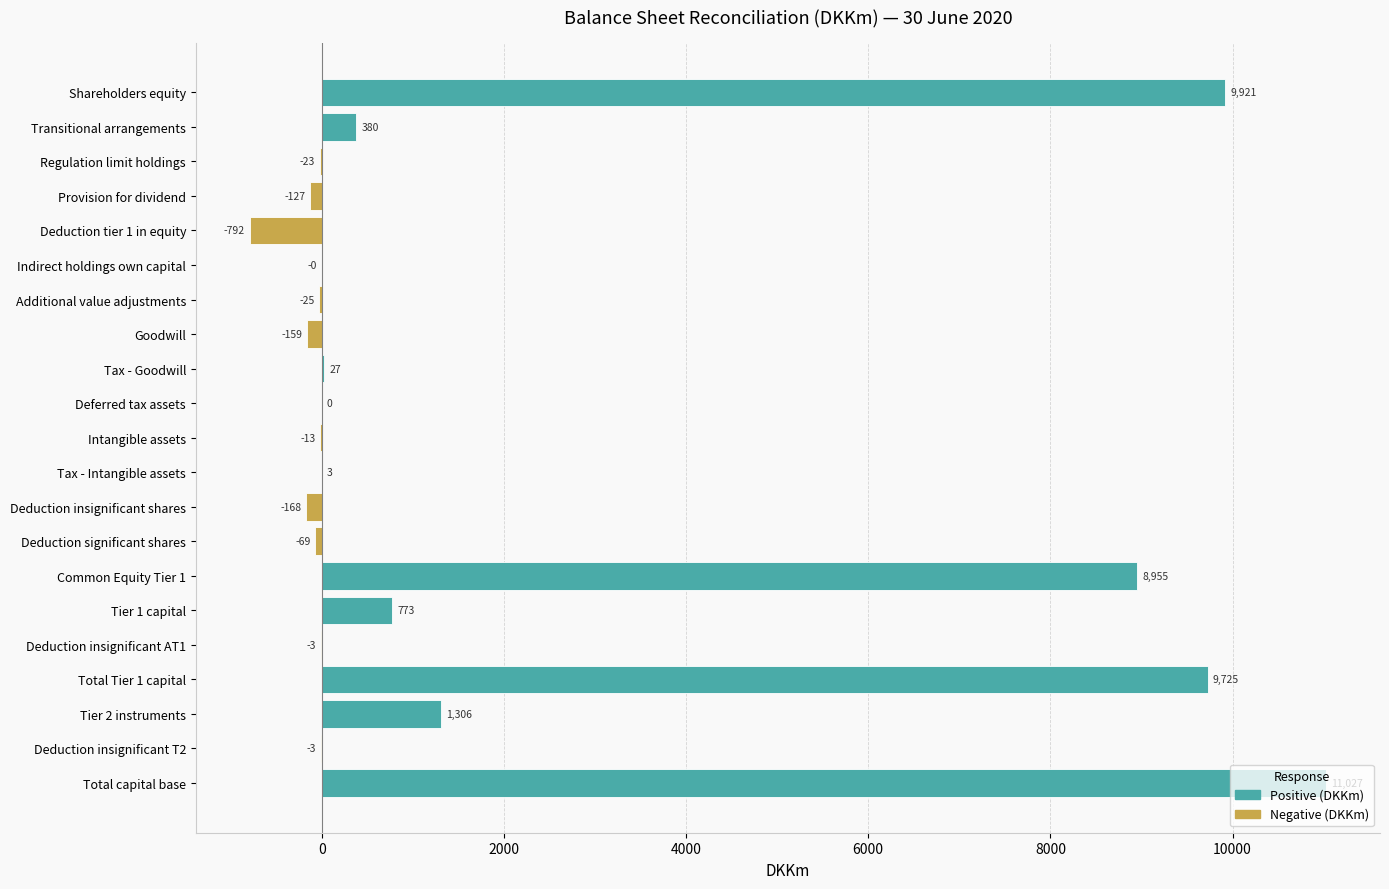

Does the chart contain stacked bars?

No